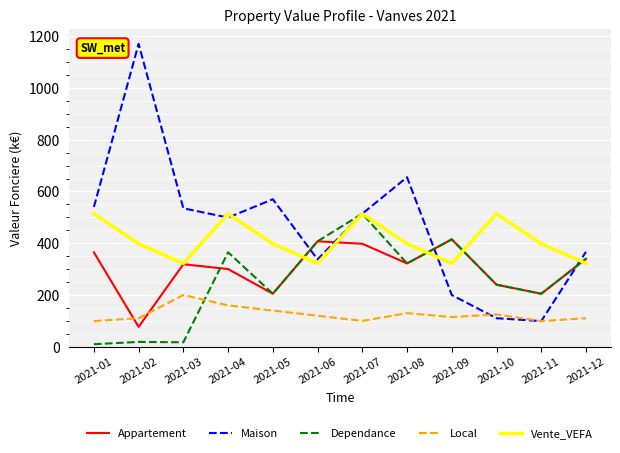

Is this an area chart (filled region under the line)?

No